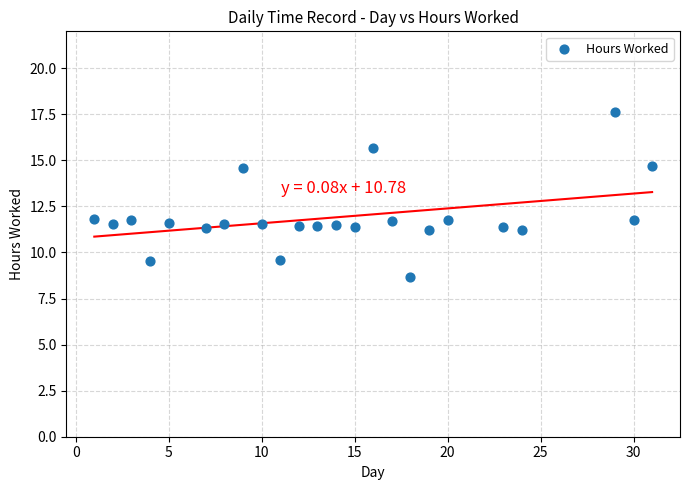

What is the range of Y values (max minus min)?

8.9